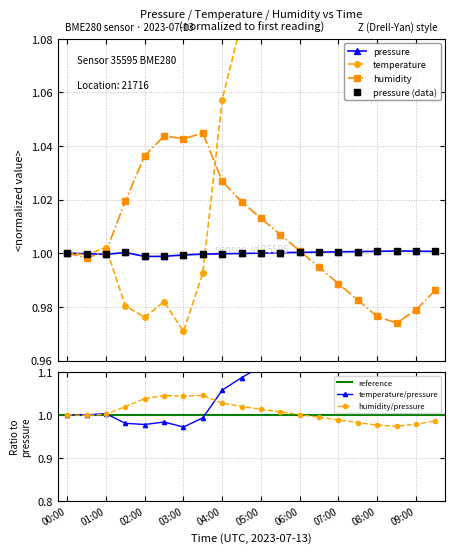

Is the value of pressure at 07:30 greater than the value of humidity at 01:30?

No